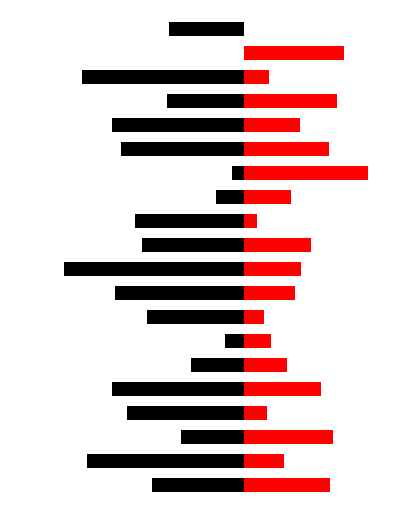

What is the difference between the Right (red) values at 2 and 6?

6.0